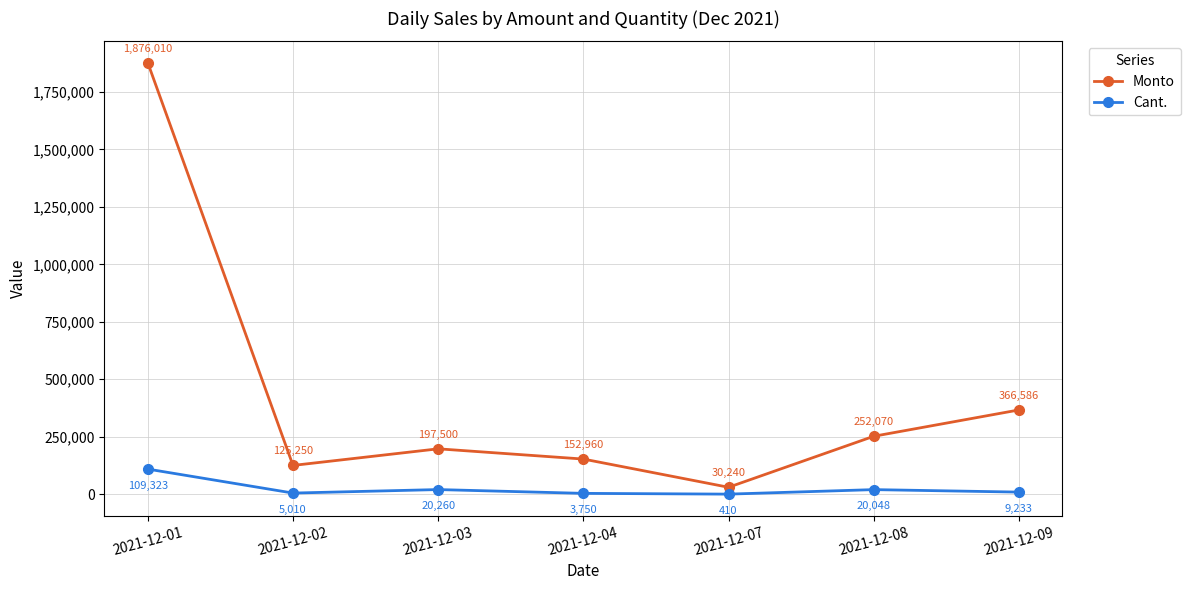

True or false: Monto and Cant. intersect in this chart.

False